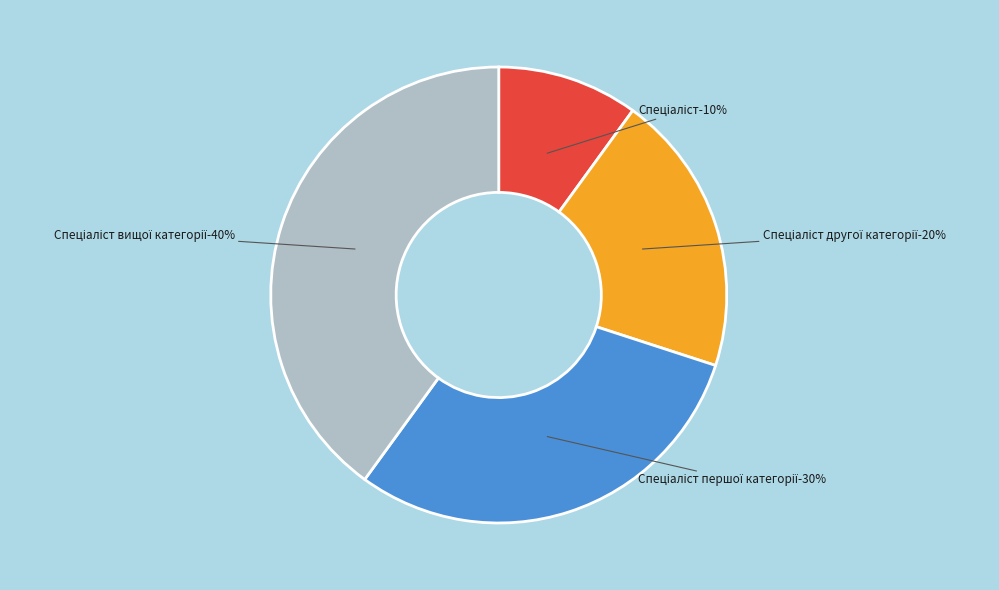

True or false: Спеціаліст accounts for 3% of the total.

False